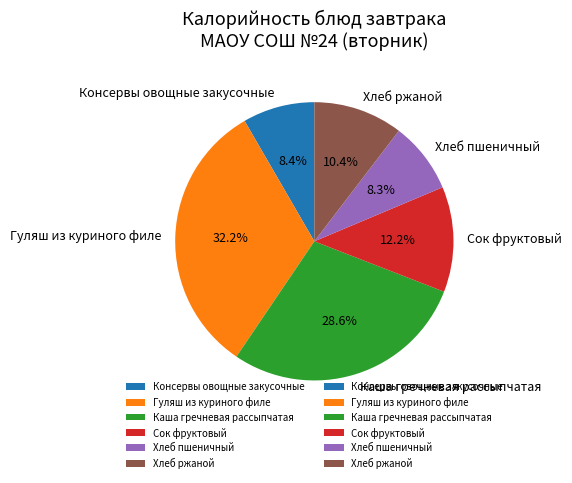

How much of the chart is everything except Консервы овощные закусочные?

91.6%